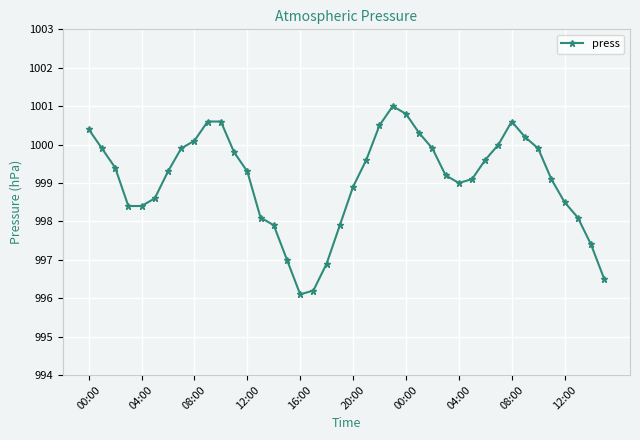

What is the value of the 40th point from the left?

996.5